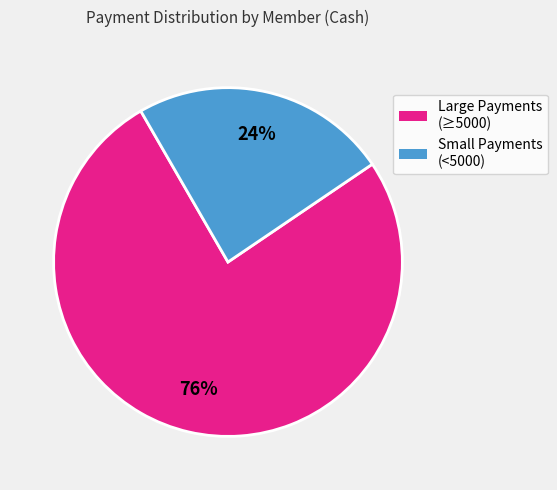

To the nearest percent, what is the difference between the largest and smallest slice percentages?

52%